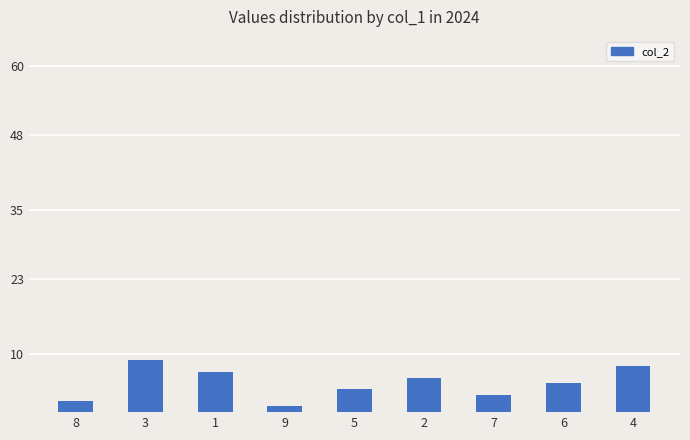

Reading left to right, transcribe all the data shown in this chart.

2	9	7	1	4	6	3	5	8